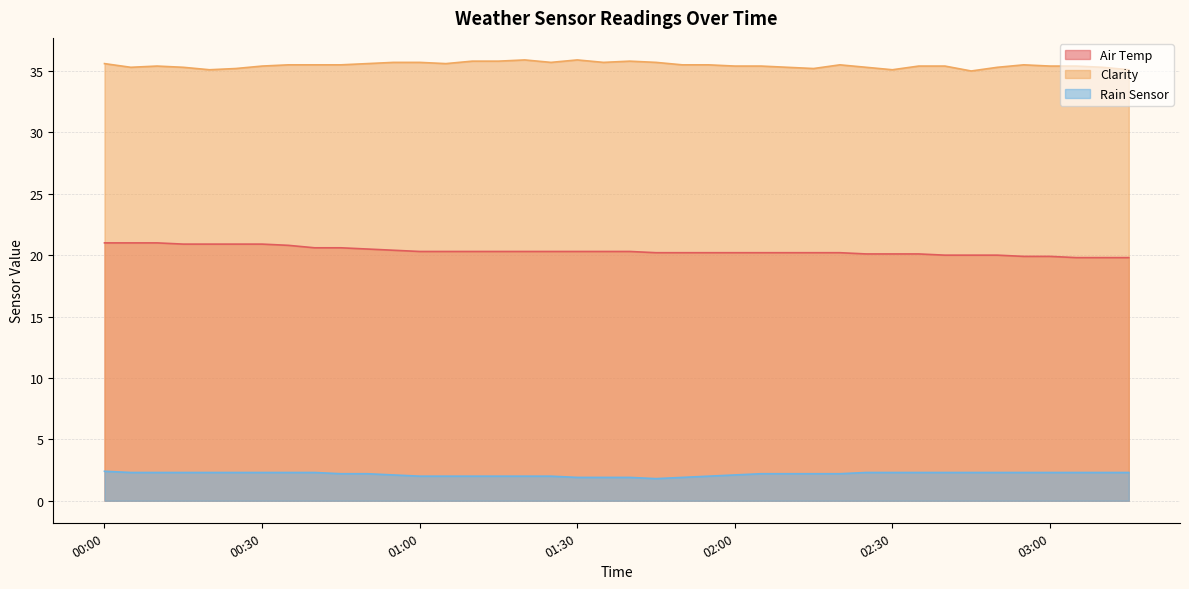

What is the difference between the second highest and minimum values in the Clarity series?

0.9